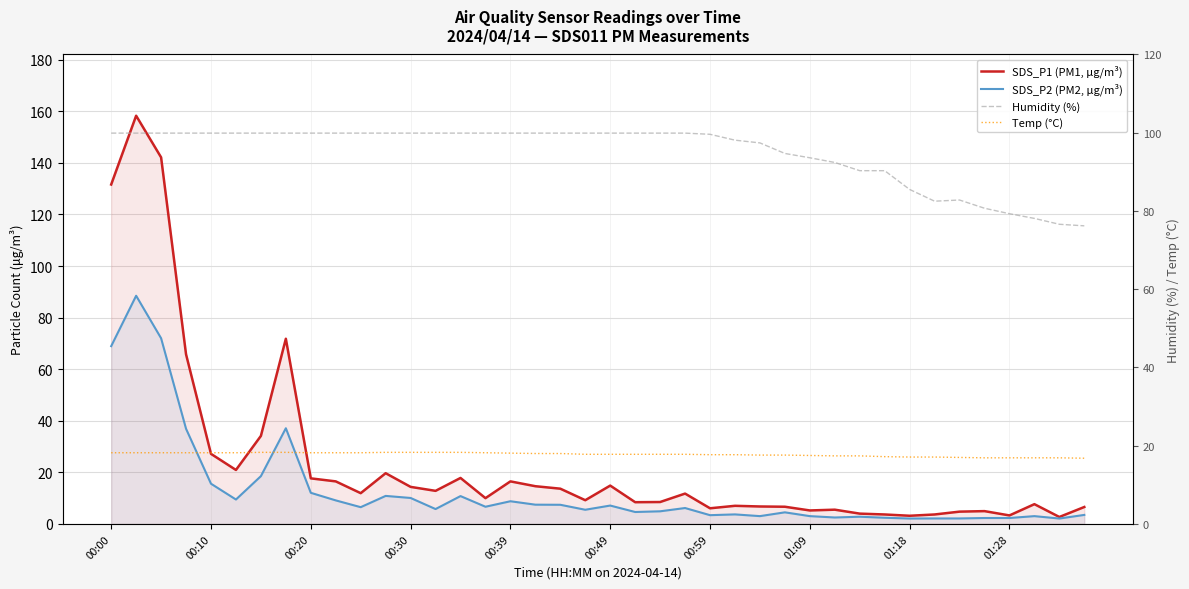

What is the minimum value for Humidity (%)?

76.2